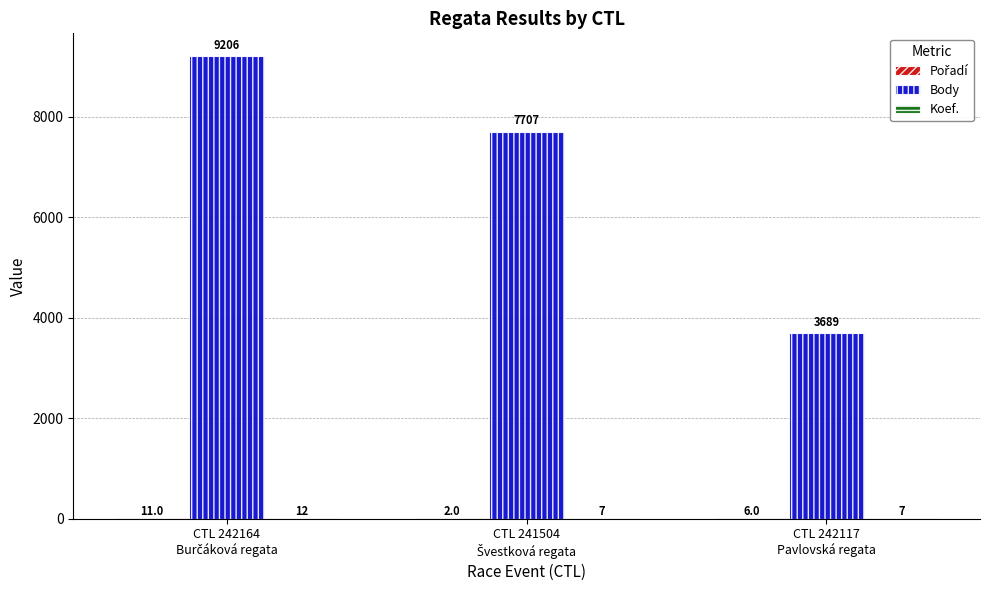

What is the maximum value shown in the chart?

9206